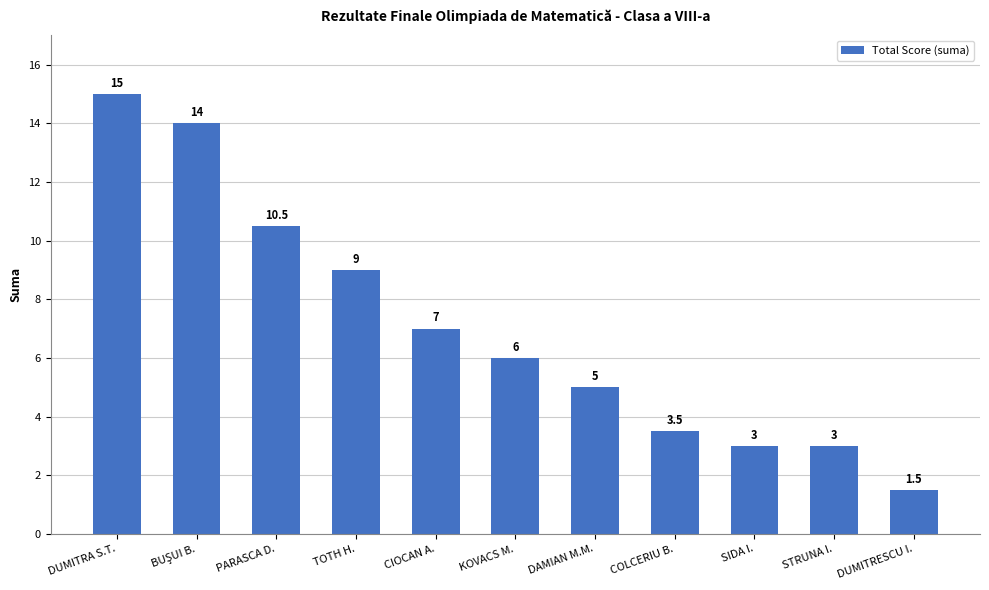

What is the approximate value at DUMITRESCU I.?

1.5